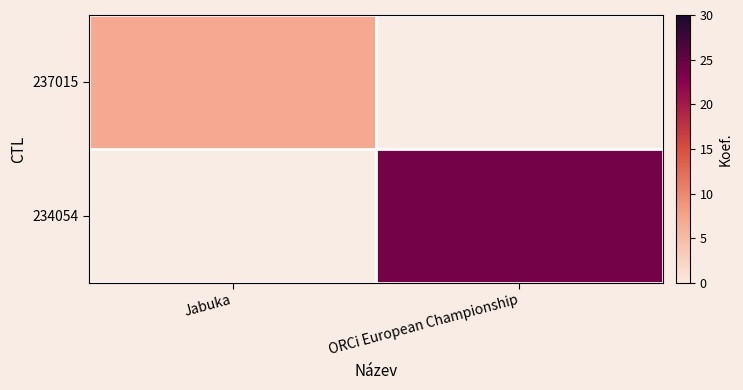

Is it true that 234054 equals 10.1 at ORCi European Championship?

False